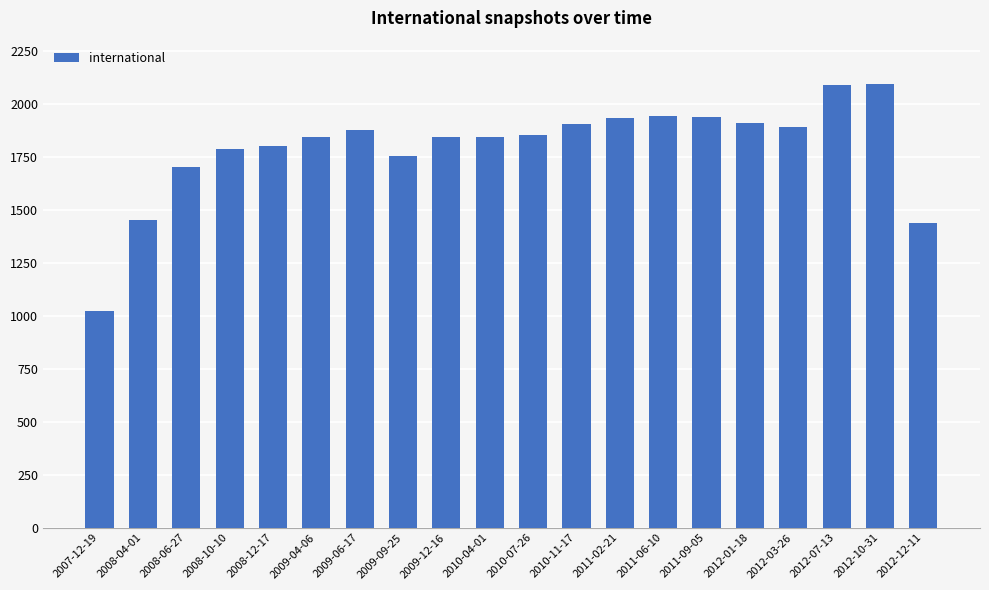

Are the bars grouped side by side (vs. stacked)?

No